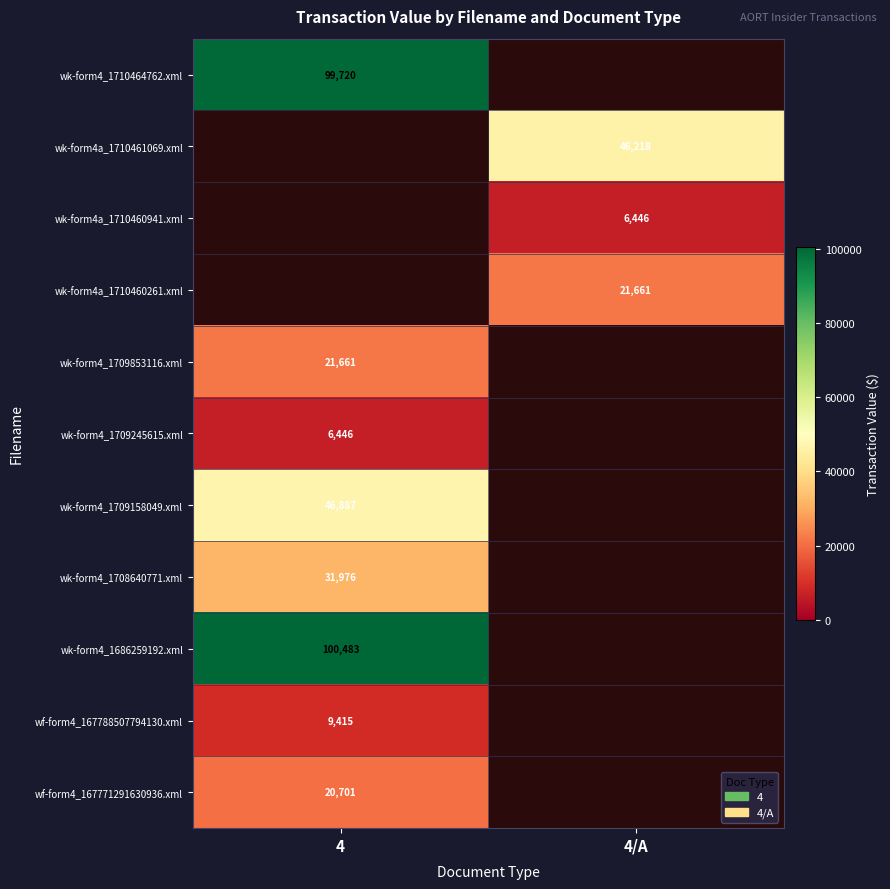

What is the minimum value shown in the chart?

6446.0